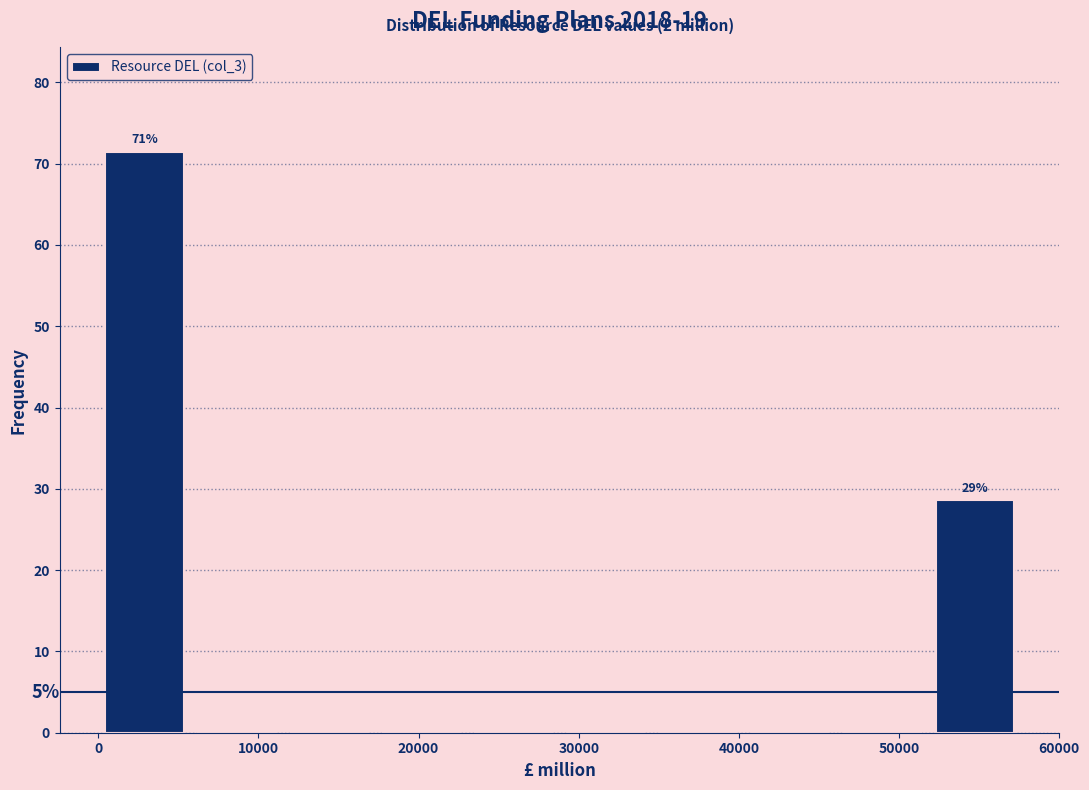

Which range on the x-axis has the tallest bar?

0 to 6000